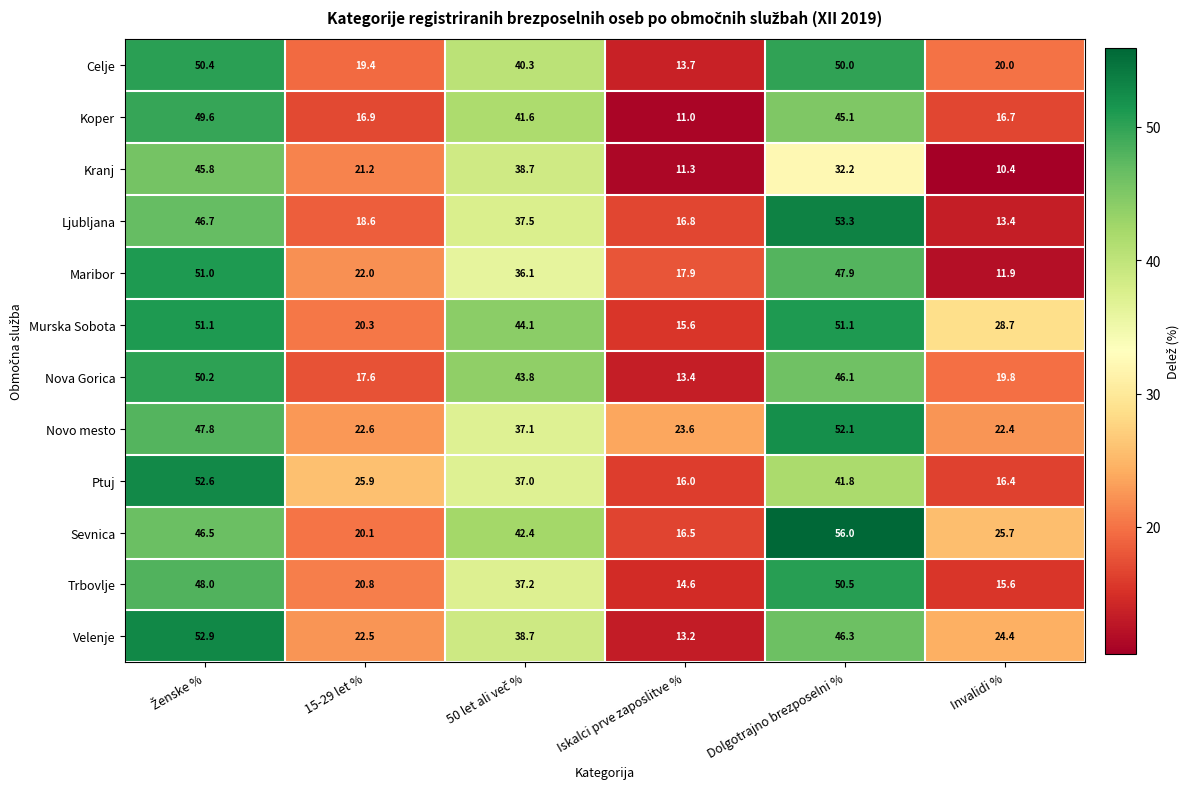

What is the difference between the Ljubljana values at Iskalci prve zaposlitve % and Invalidi %?

3.4